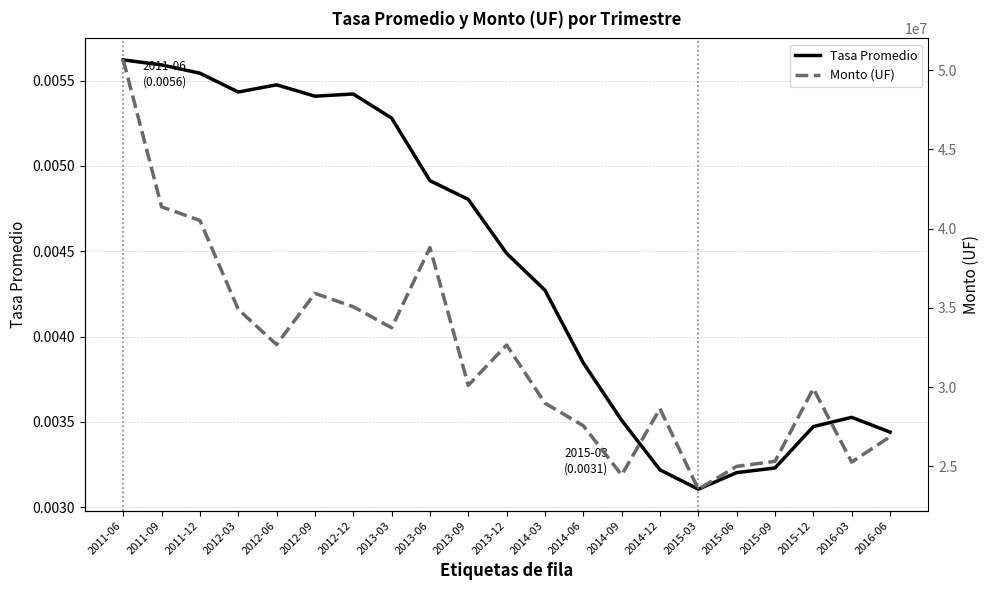

What is the difference between the highest and lowest values at 2014-06?

27556037.9